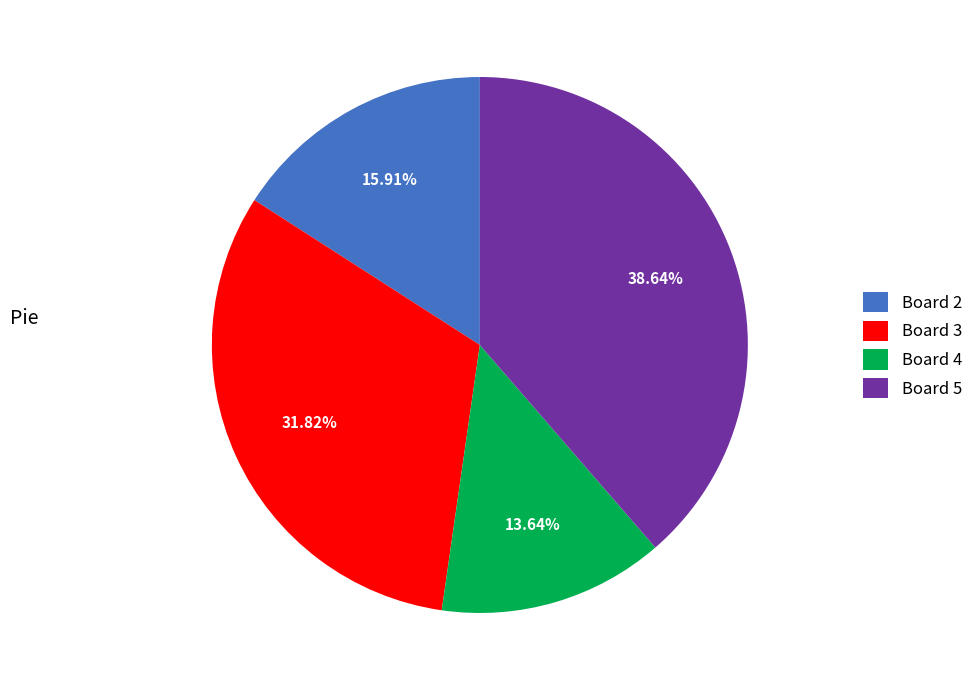

What percentage is the Board 3 slice, to the nearest percent?

32%